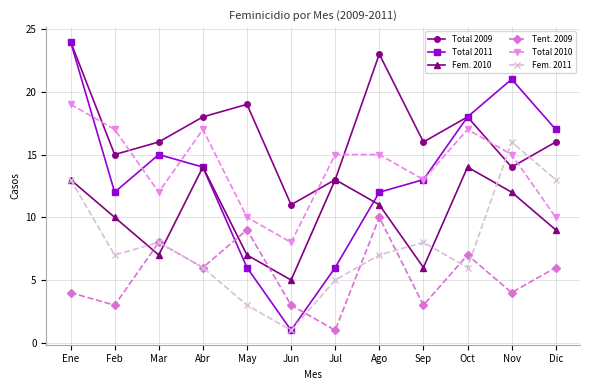

What are all the series names shown in the legend?

Total 2009, Total 2011, Fem. 2010, Tent. 2009, Total 2010, Fem. 2011